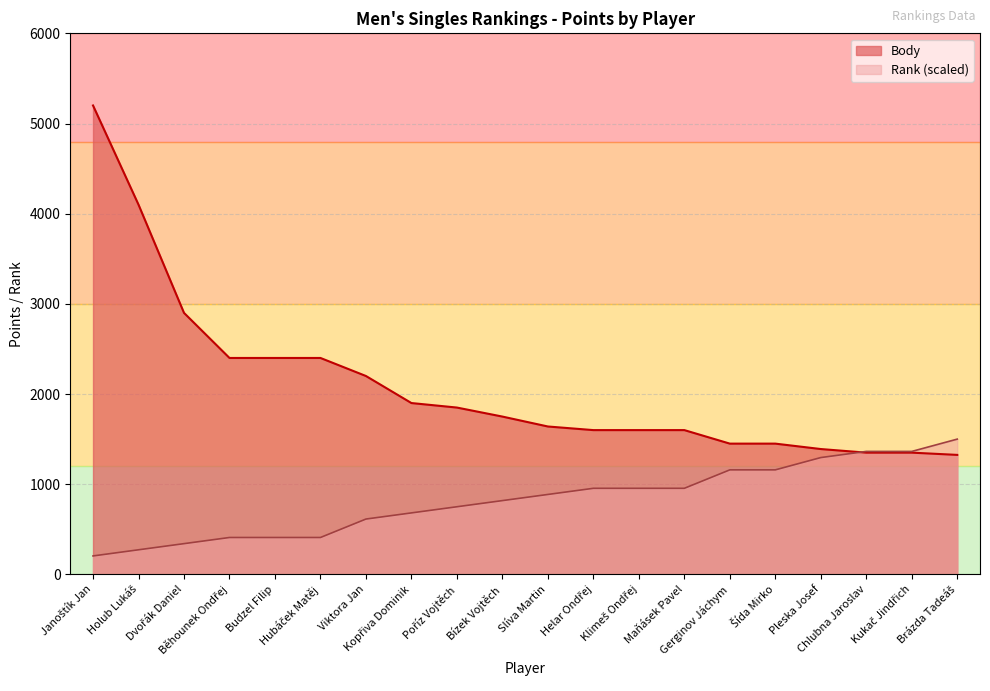

At which category is the sum across all series the highest?

Janoštík Jan